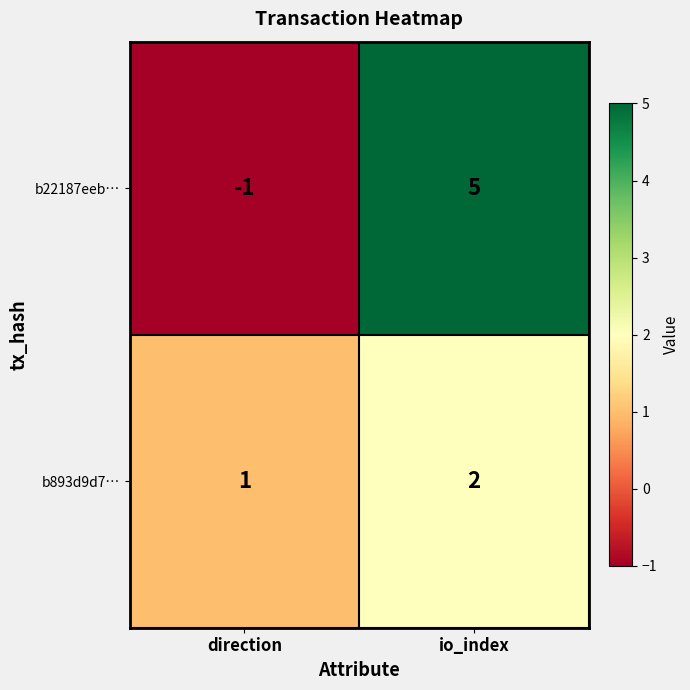

How many data points does each series have?

2